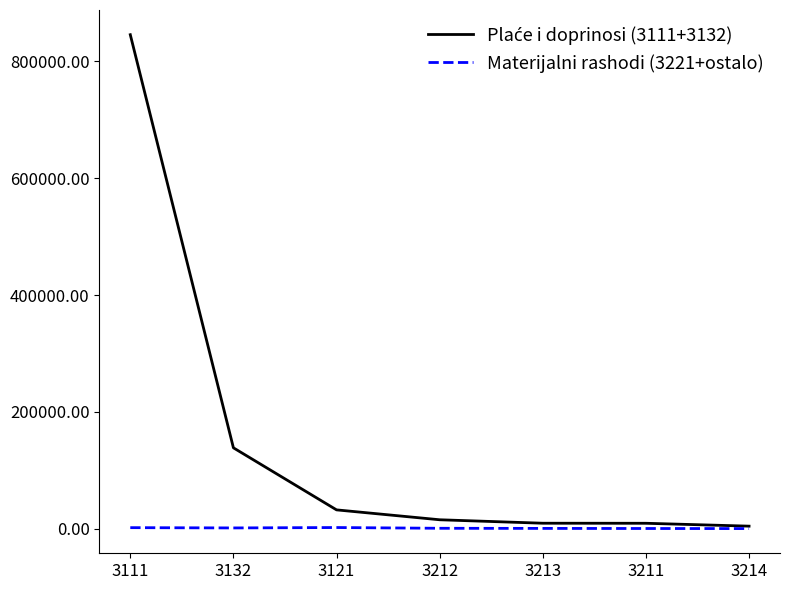

What is the total value across all series at 3132?

139599.0